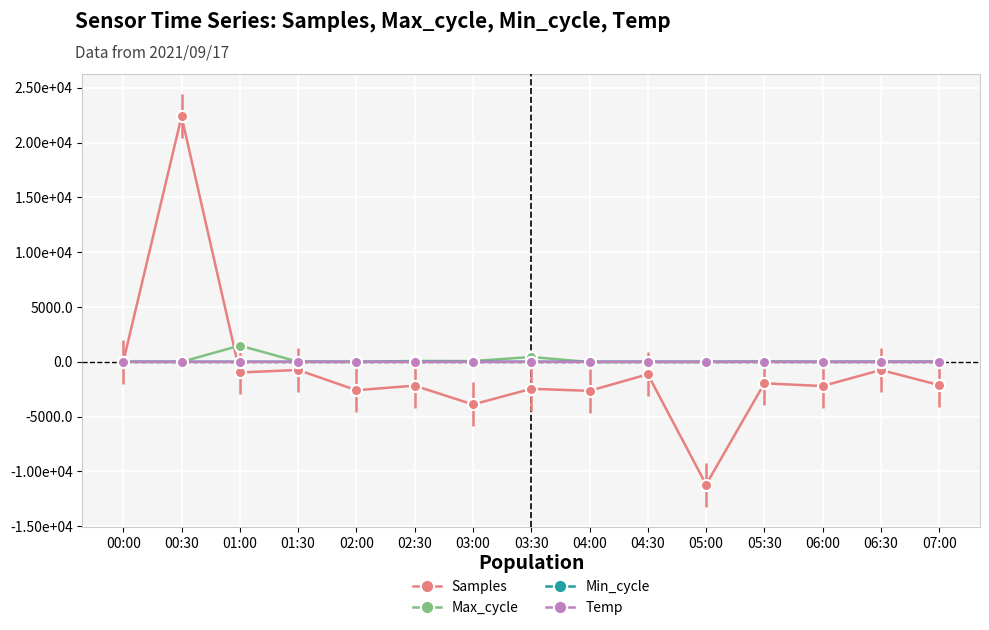

Does the chart have visible grid lines?

Yes